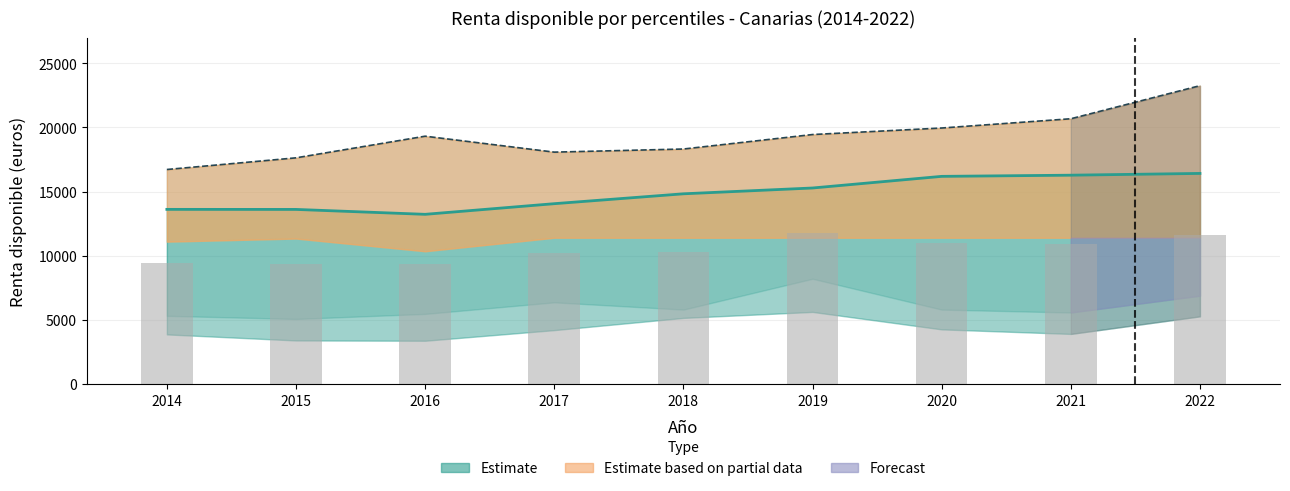

True or false: Percentil 10 (con alquiler imputado) has a value of 5801.1 at 2020.

True